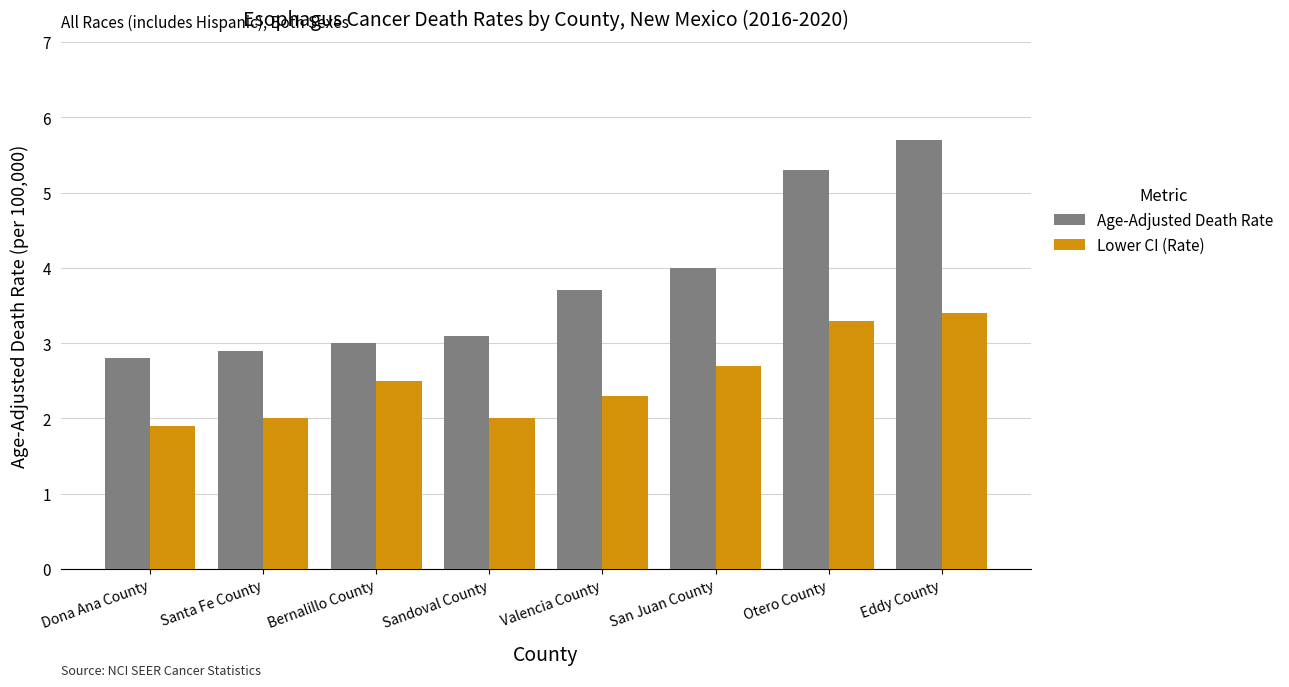

Is the value of Lower CI (Rate) at San Juan County greater than the value of Age-Adjusted Death Rate at San Juan County?

No